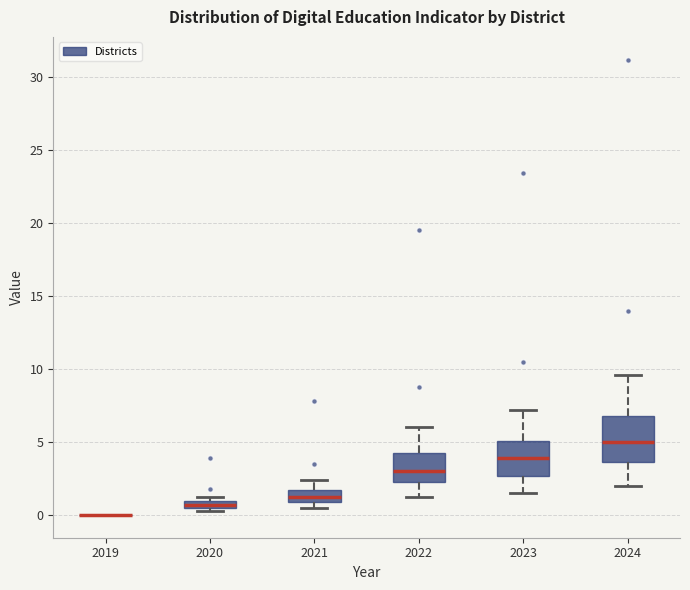

Comparing the boxes themselves (not the whiskers), which one is the tallest?

2024